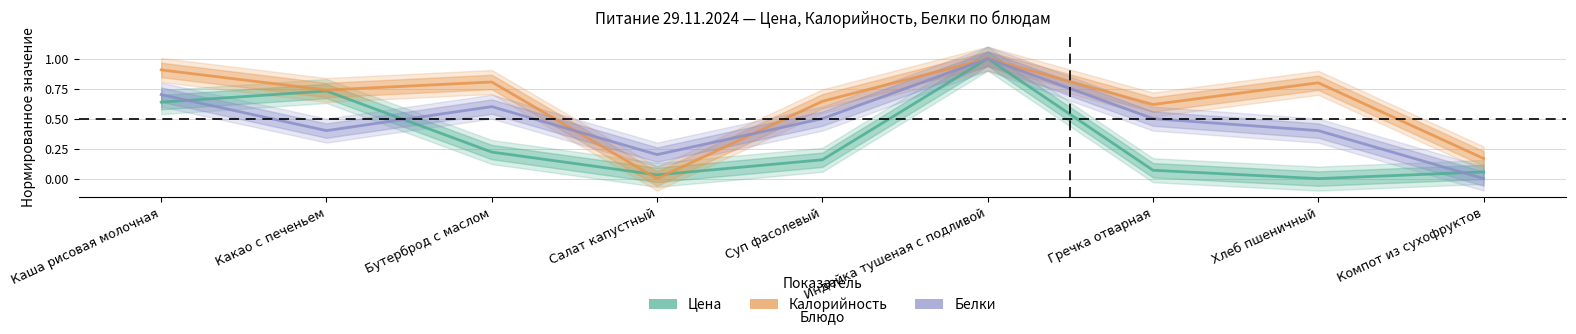

What is the sum of the Калорийность values at Бутерброд с маслом and Компот из сухофруктов?

1.0